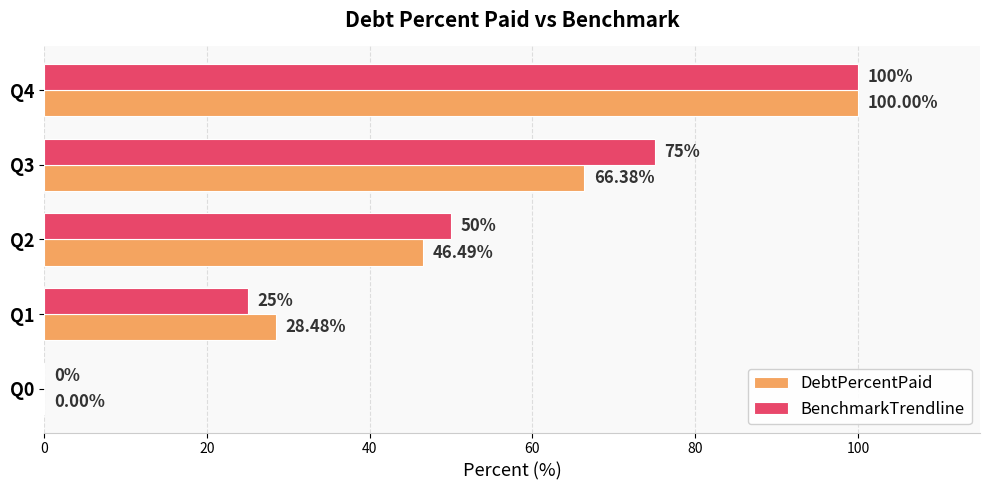

Is the value of DebtPercentPaid at Q1 greater than the value of BenchmarkTrendline at Q4?

No